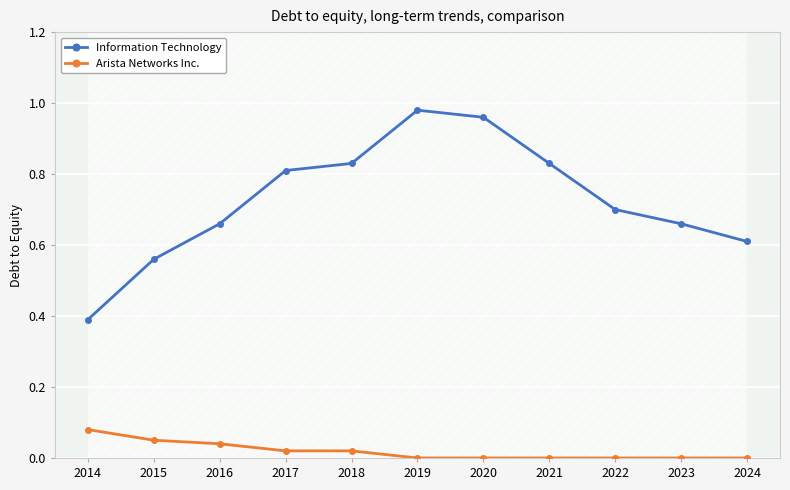

True or false: Information Technology and Arista Networks Inc. cross at least once.

False